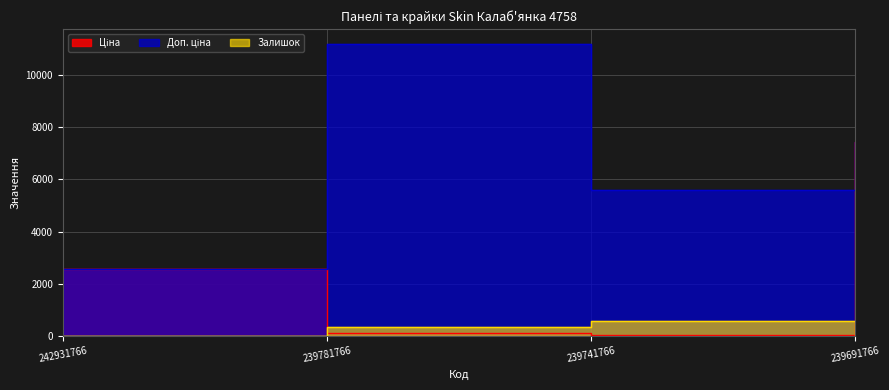

At which category is the sum across all series the highest?

239691766